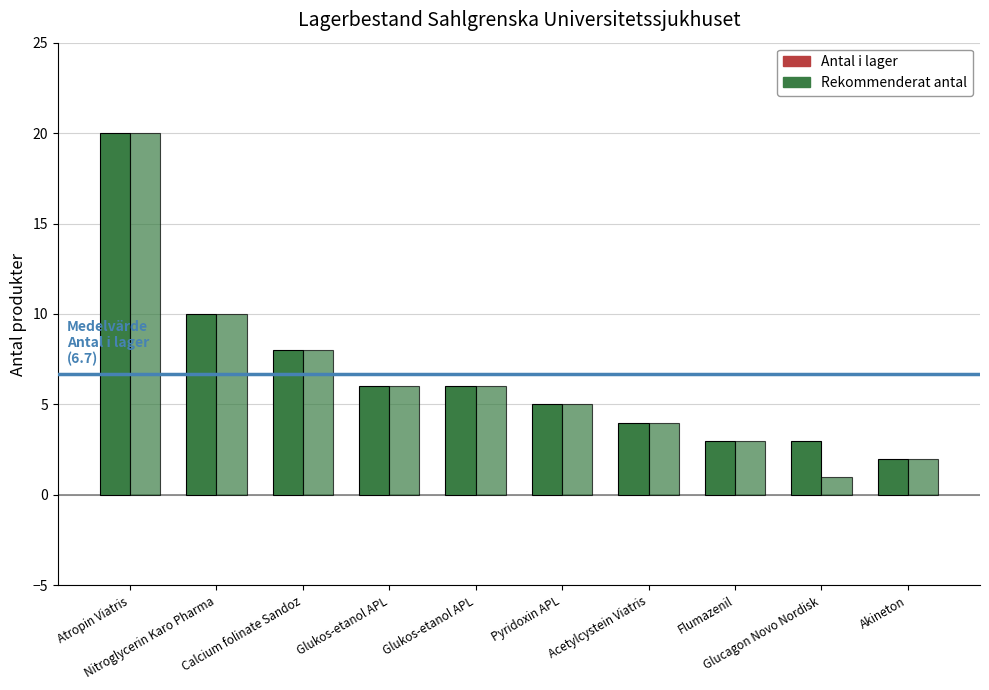

Where is Antal i lager nearest to the value 11?

Nitroglycerin Karo Pharma